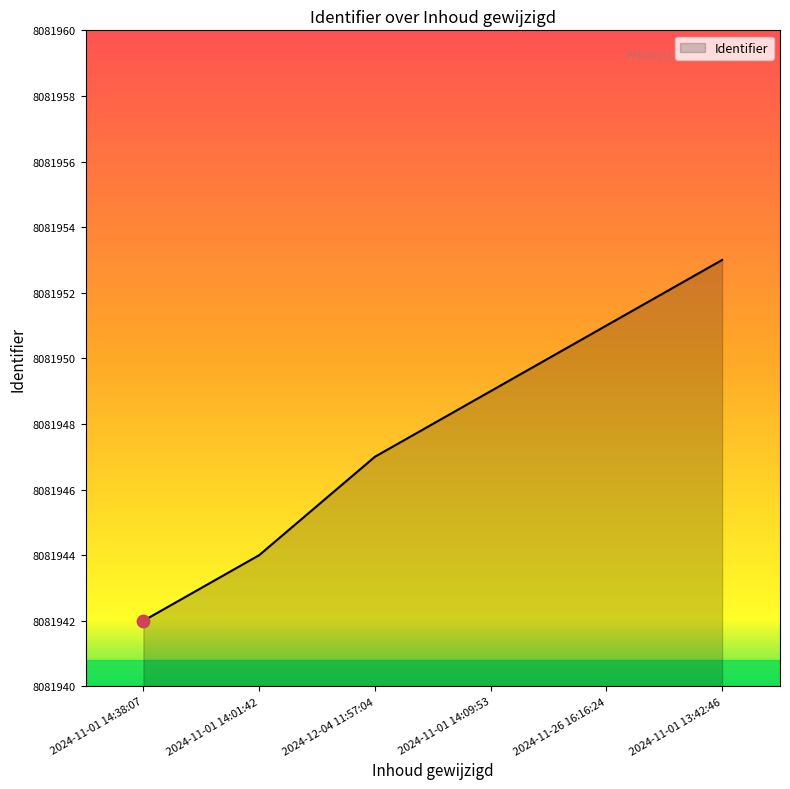

Between 2024-11-26 16:16:24 and 2024-11-01 14:38:07, which is larger?

2024-11-26 16:16:24